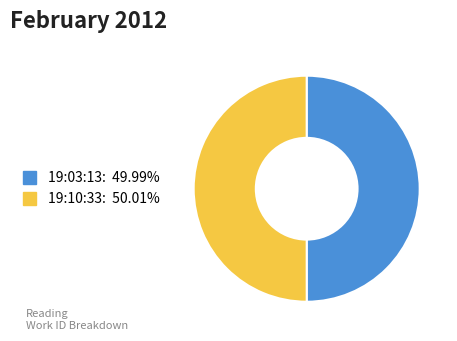

Count the number of slices in the pie.

2